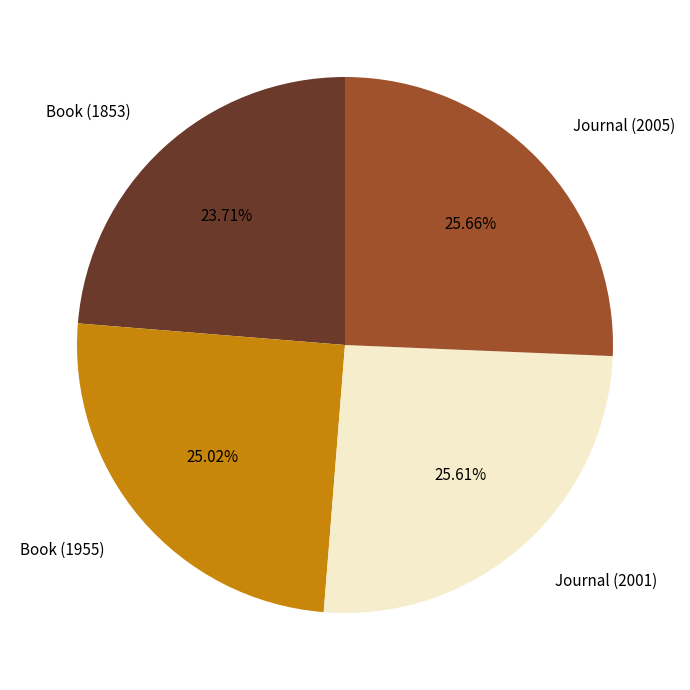

What is the total percentage of Book (1955) and Journal (2005)?

50.7%